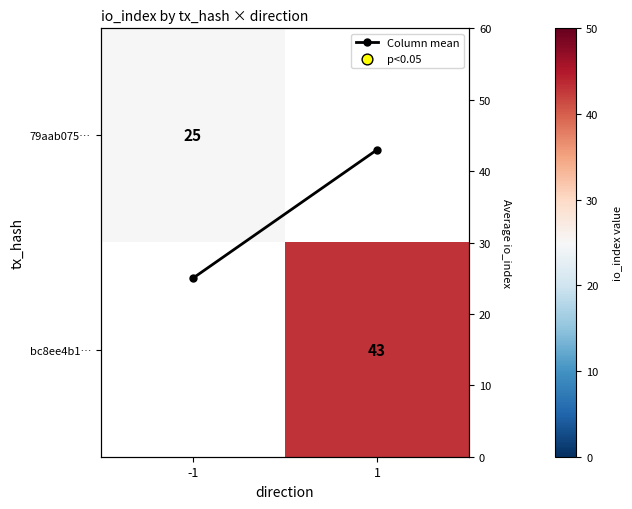

Where is 79aab075… nearest to the value 25?

-1